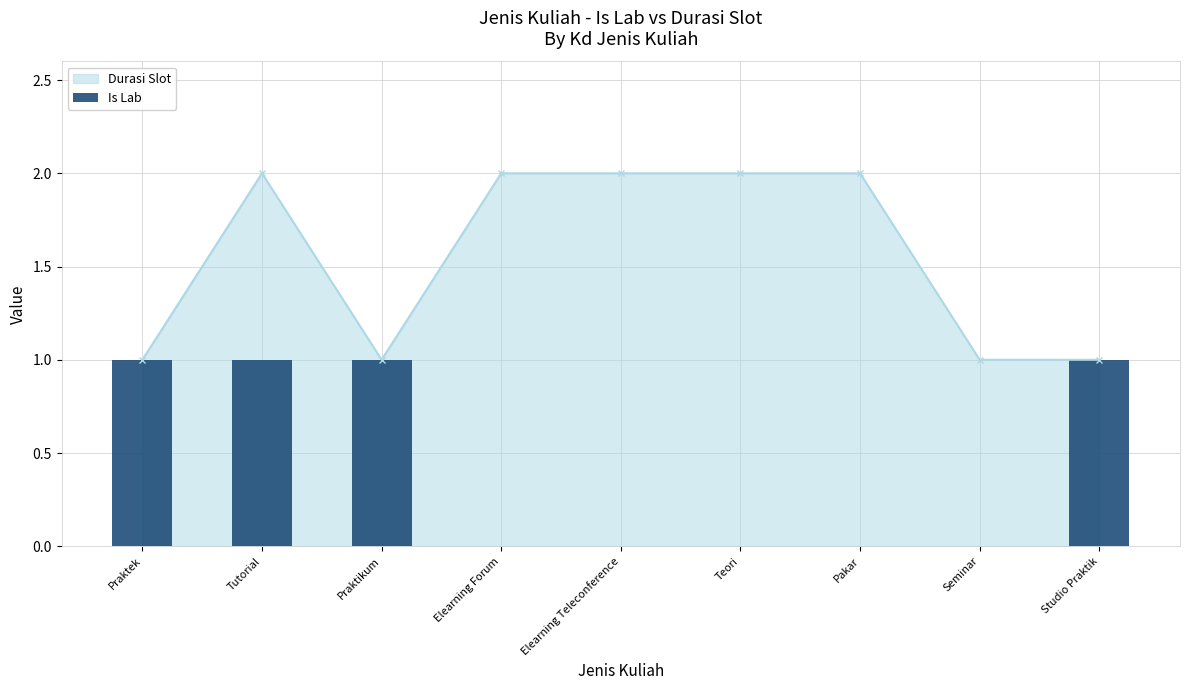

Are the bars horizontal?

No